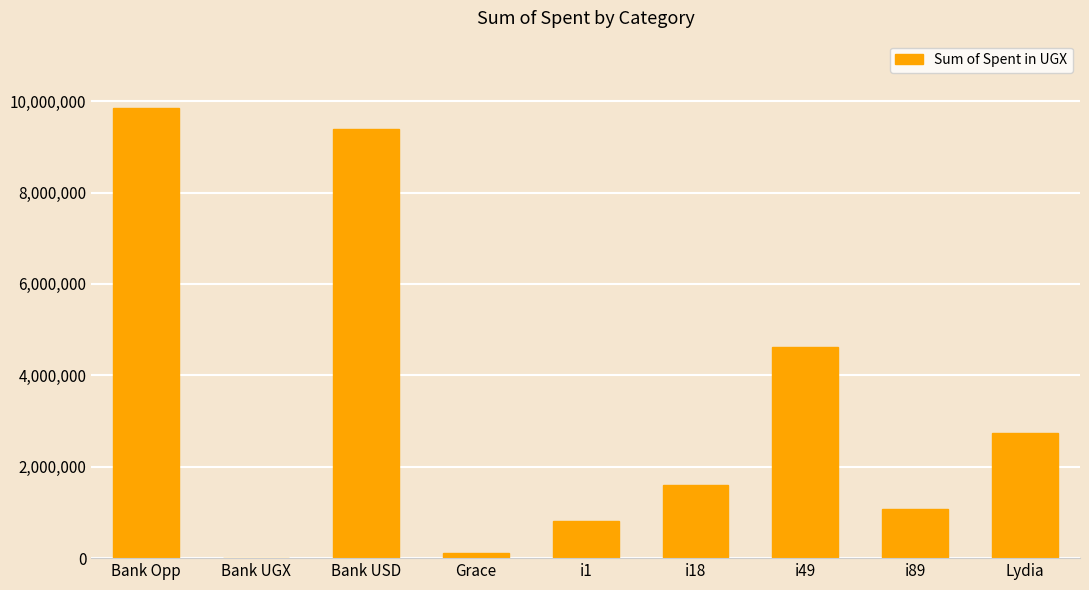

Reading right to left, extract all data points from this chart.

2739500.0	1084000.0	4623000.0	1595000.0	822000.0	121000.0	9389624.8	4000.0	9845628.0